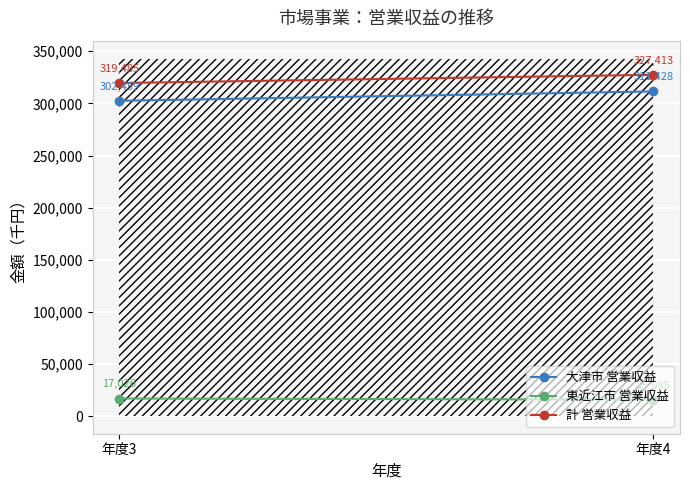

The value of 東近江市 営業収益 at 年度3 is 17026. True or false?

True